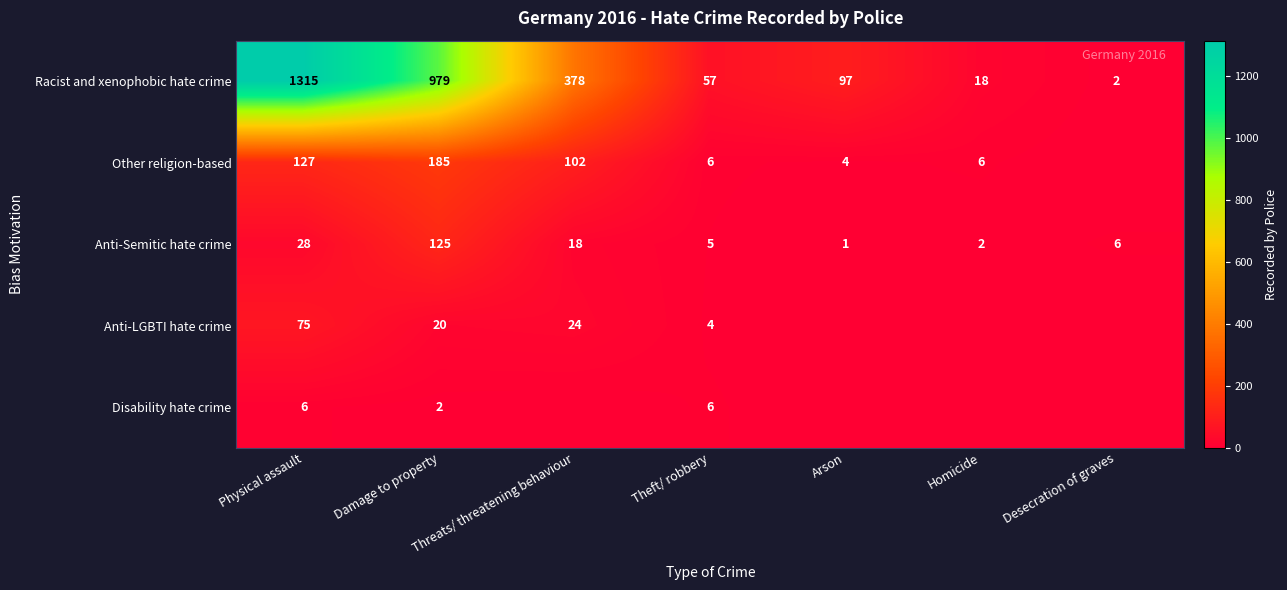

What is the difference between the second highest and second lowest values in the Anti-Semitic hate crime series?

26